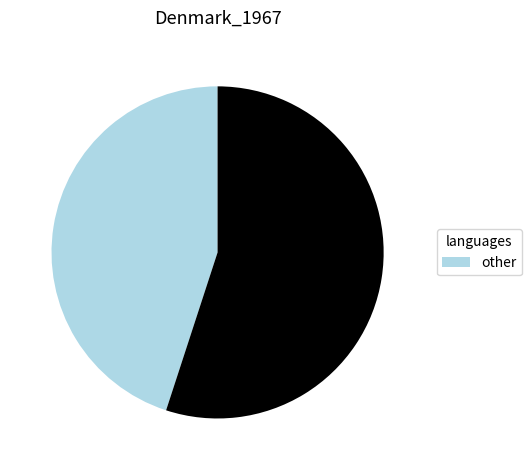

How many slices are in this pie chart?

2